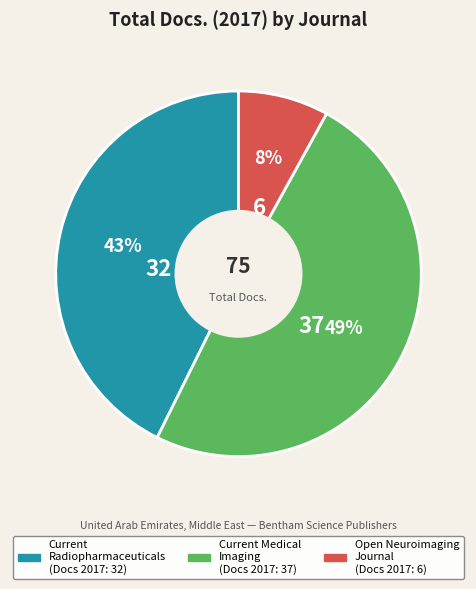

Do Open Neuroimaging Journal and Current Radiopharmaceuticals together represent more than half of the pie?

Yes